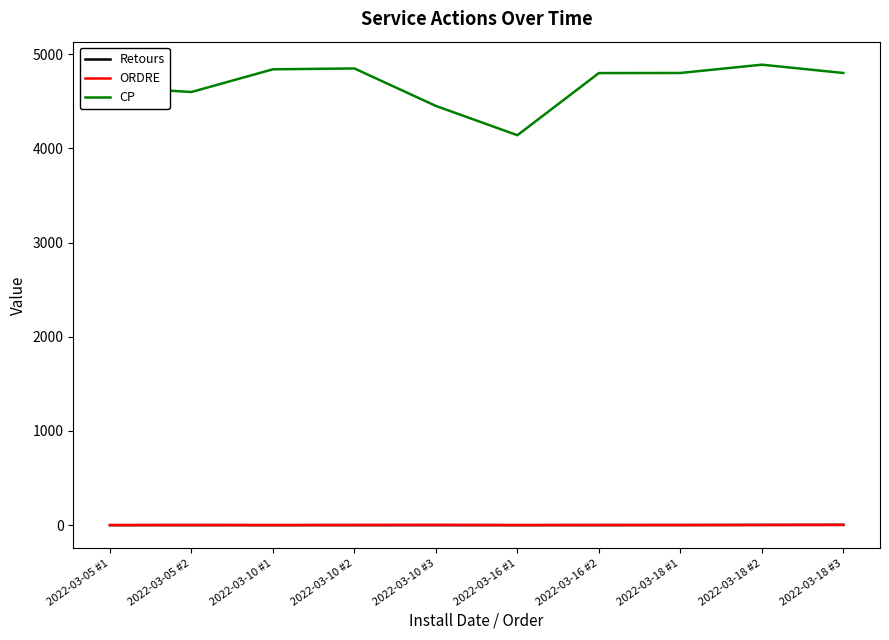

Which series has the largest total across all categories?

CP